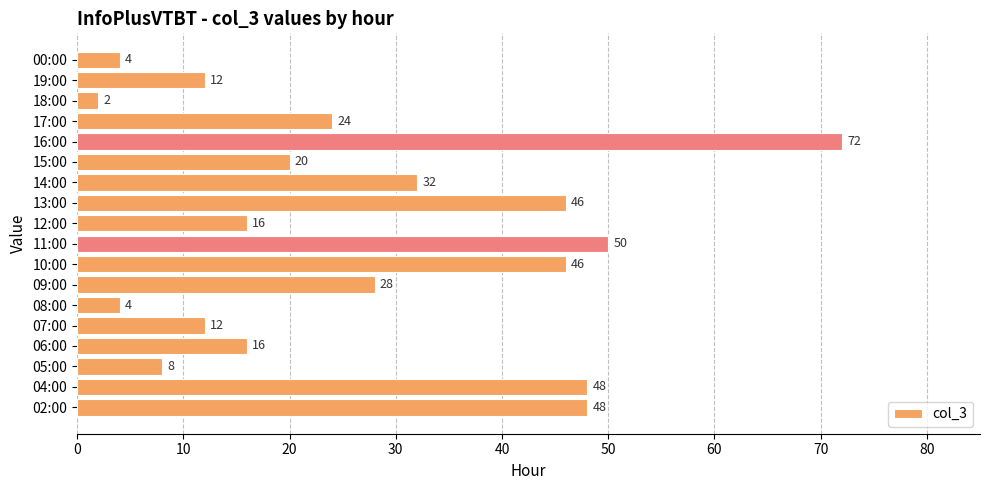

What is the greatest value displayed?

72